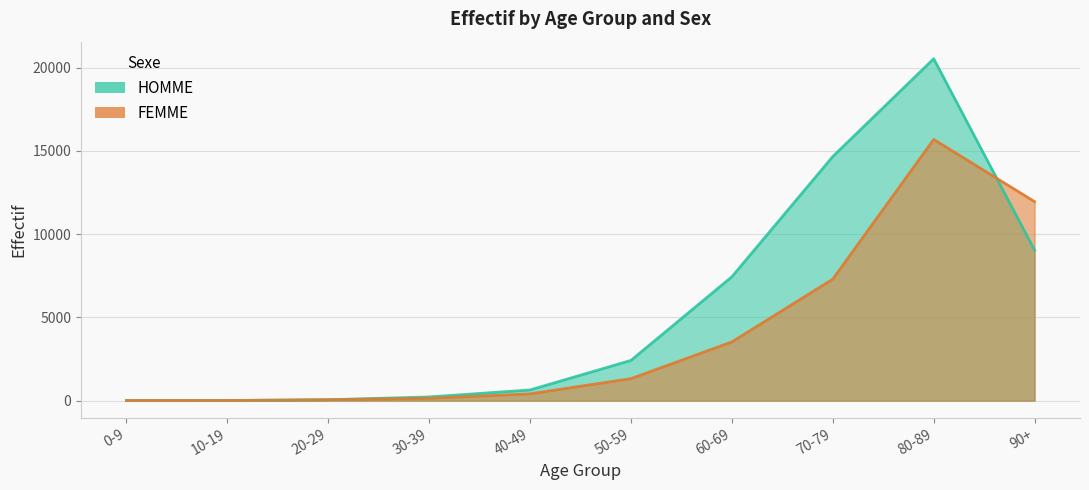

What is the total value across all series at 0-9?

12